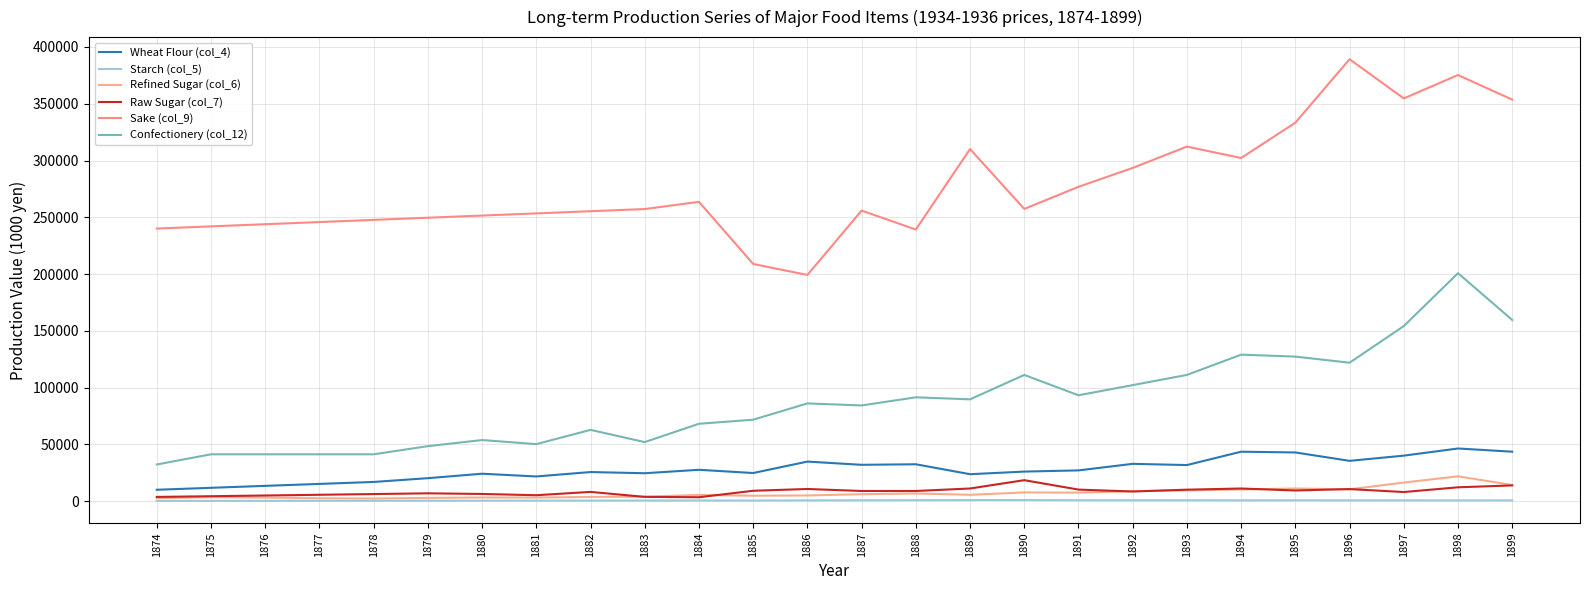

Is this an area chart (filled region under the line)?

No